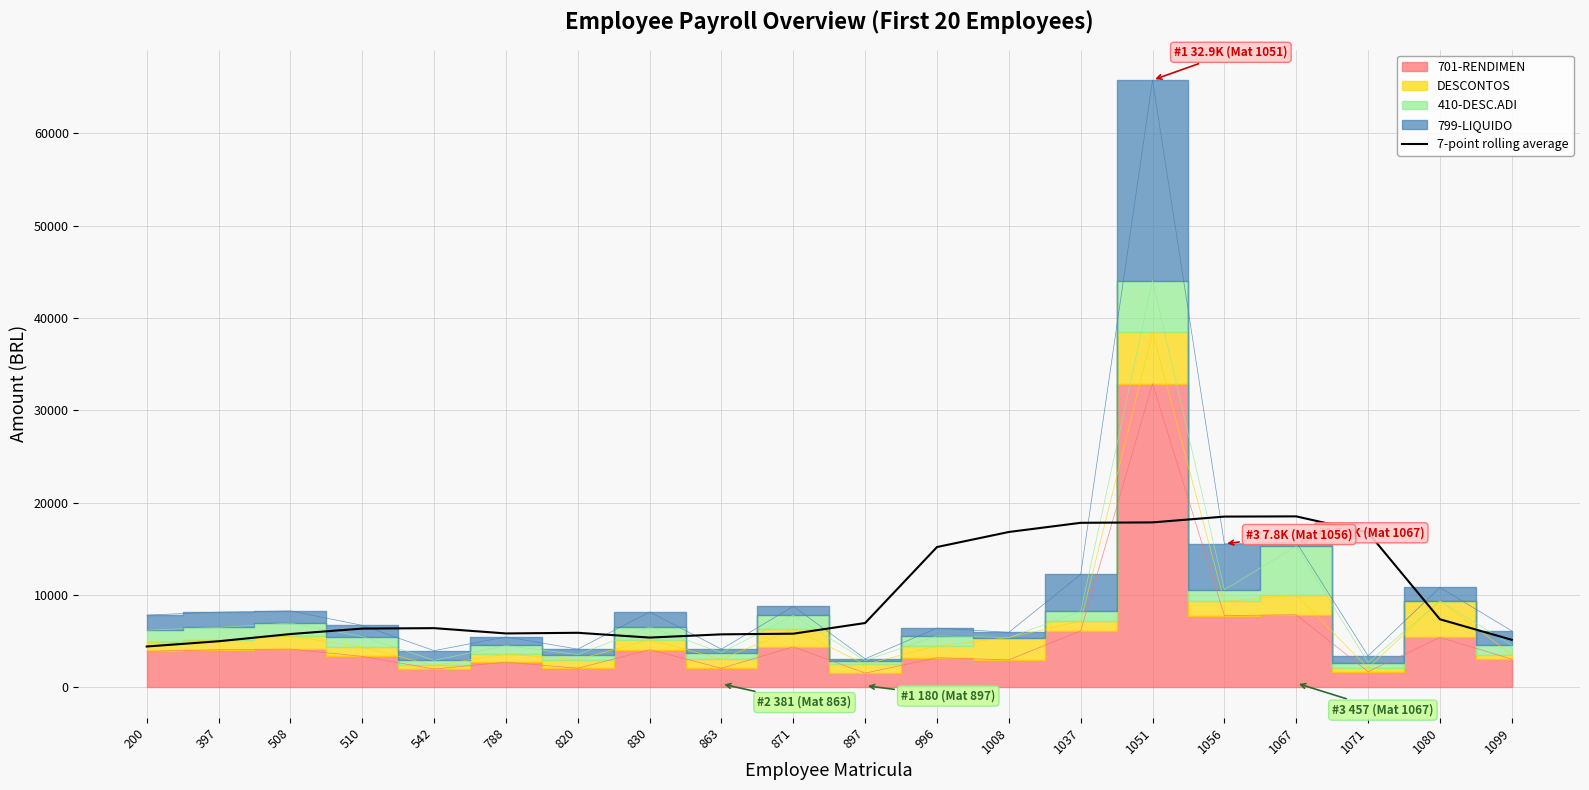

The value at 508 is 8525.0. True or false?

False